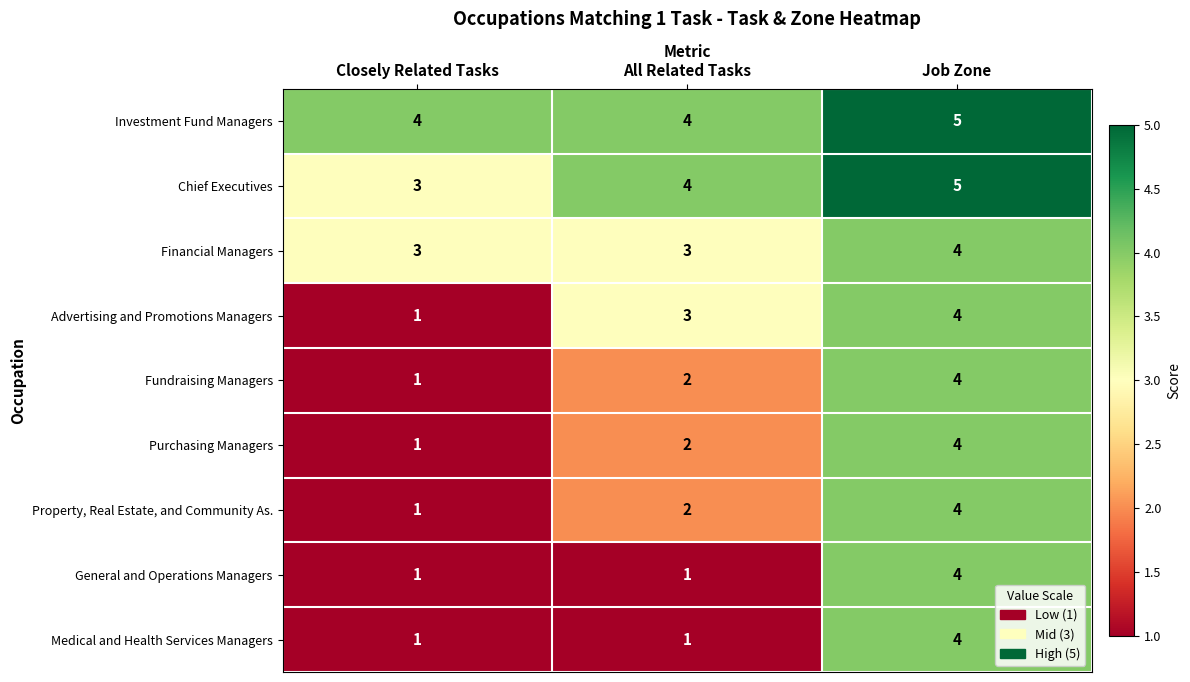

Where is Advertising and Promotions Managers nearest to the value 2?

Closely Related Tasks